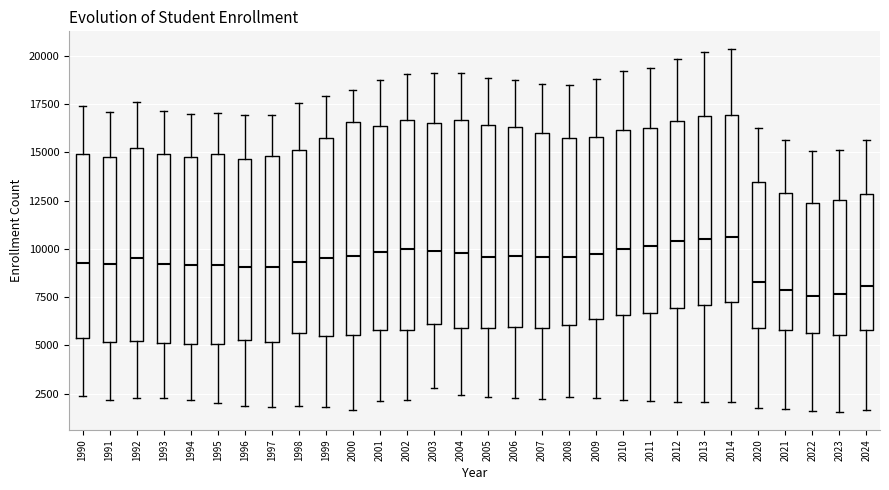

Reading left to right, read every box against the y-axis: the position of its median line, the range the box covers, and the ends of its whiskers. The values are not printed on the chart, so give them approximately, as read against the axis.

1990: median 9500, box 5500 to 15000, whiskers 2500 to 17500
1991: median 9000, box 5000 to 15000, whiskers 2000 to 17000
1992: median 9500, box 5000 to 15000, whiskers 2500 to 17500
1993: median 9000, box 5000 to 15000, whiskers 2000 to 17000
1994: median 9000, box 5000 to 15000, whiskers 2000 to 17000
1995: median 9000, box 5000 to 15000, whiskers 2000 to 17000
1996: median 9000, box 5500 to 14500, whiskers 2000 to 17000
1997: median 9000, box 5000 to 15000, whiskers 2000 to 17000
1998: median 9500, box 5500 to 15000, whiskers 2000 to 17500
1999: median 9500, box 5500 to 15500, whiskers 2000 to 18000
2000: median 9500, box 5500 to 16500, whiskers 1500 to 18500
2001: median 10000, box 6000 to 16500, whiskers 2000 to 19000
2002: median 10000, box 6000 to 16500, whiskers 2000 to 19000
2003: median 10000, box 6000 to 16500, whiskers 3000 to 19000
2004: median 10000, box 6000 to 16500, whiskers 2500 to 19000
2005: median 9500, box 6000 to 16500, whiskers 2500 to 19000
2006: median 9500, box 6000 to 16500, whiskers 2500 to 19000
2007: median 9500, box 6000 to 16000, whiskers 2000 to 18500
2008: median 9500, box 6000 to 15500, whiskers 2500 to 18500
2009: median 9500, box 6500 to 16000, whiskers 2500 to 19000
2010: median 10000, box 6500 to 16000, whiskers 2000 to 19000
2011: median 10000, box 6500 to 16500, whiskers 2000 to 19500
2012: median 10500, box 7000 to 16500, whiskers 2000 to 20000
2013: median 10500, box 7000 to 17000, whiskers 2000 to 20000
2014: median 10500, box 7000 to 17000, whiskers 2000 to 20500
2020: median 8500, box 6000 to 13500, whiskers 2000 to 16500
2021: median 8000, box 6000 to 13000, whiskers 1500 to 15500
2022: median 7500, box 5500 to 12500, whiskers 1500 to 15000
2023: median 7500, box 5500 to 12500, whiskers 1500 to 15000
2024: median 8000, box 6000 to 13000, whiskers 1500 to 15500